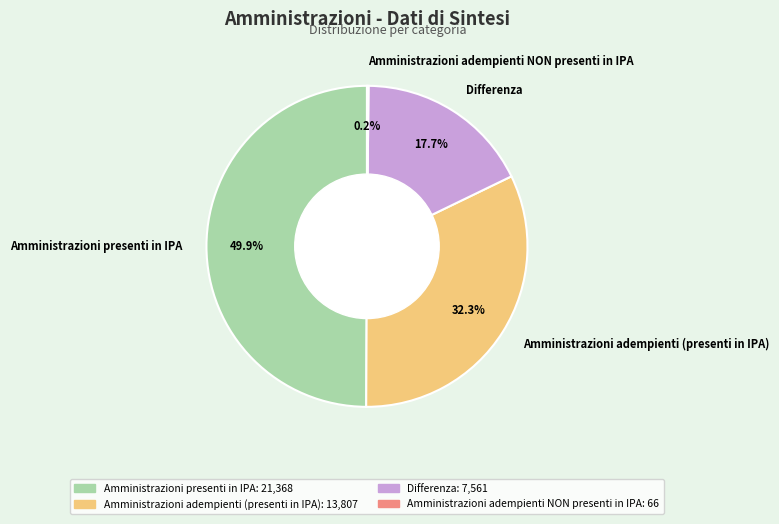

What percentage is the Amministrazioni presenti in IPA slice, to the nearest percent?

50%